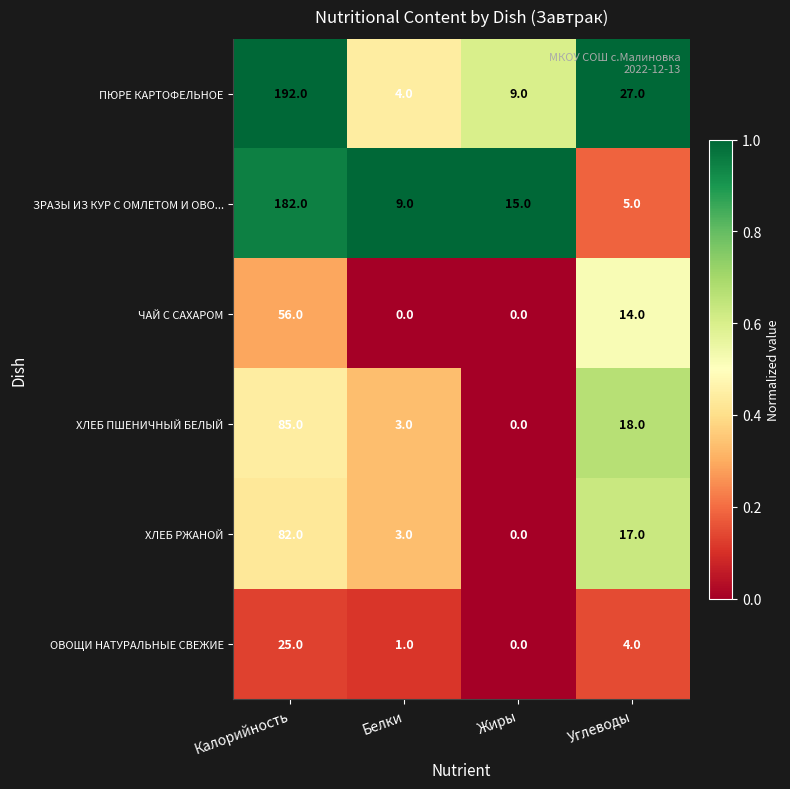

Reading right to left, list all the values displayed in this chart.

ПЮРЕ КАРТОФЕЛЬНОЕ: 27	9	4	192
ЗРАЗЫ ИЗ КУР С ОМЛЕТОМ И ОВО...: 5	15	9	182
ЧАЙ С САХАРОМ: 14	0	0	56
ХЛЕБ ПШЕНИЧНЫЙ БЕЛЫЙ: 18	0	3	85
ХЛЕБ РЖАНОЙ: 17	0	3	82
ОВОЩИ НАТУРАЛЬНЫЕ СВЕЖИЕ: 4	0	1	25